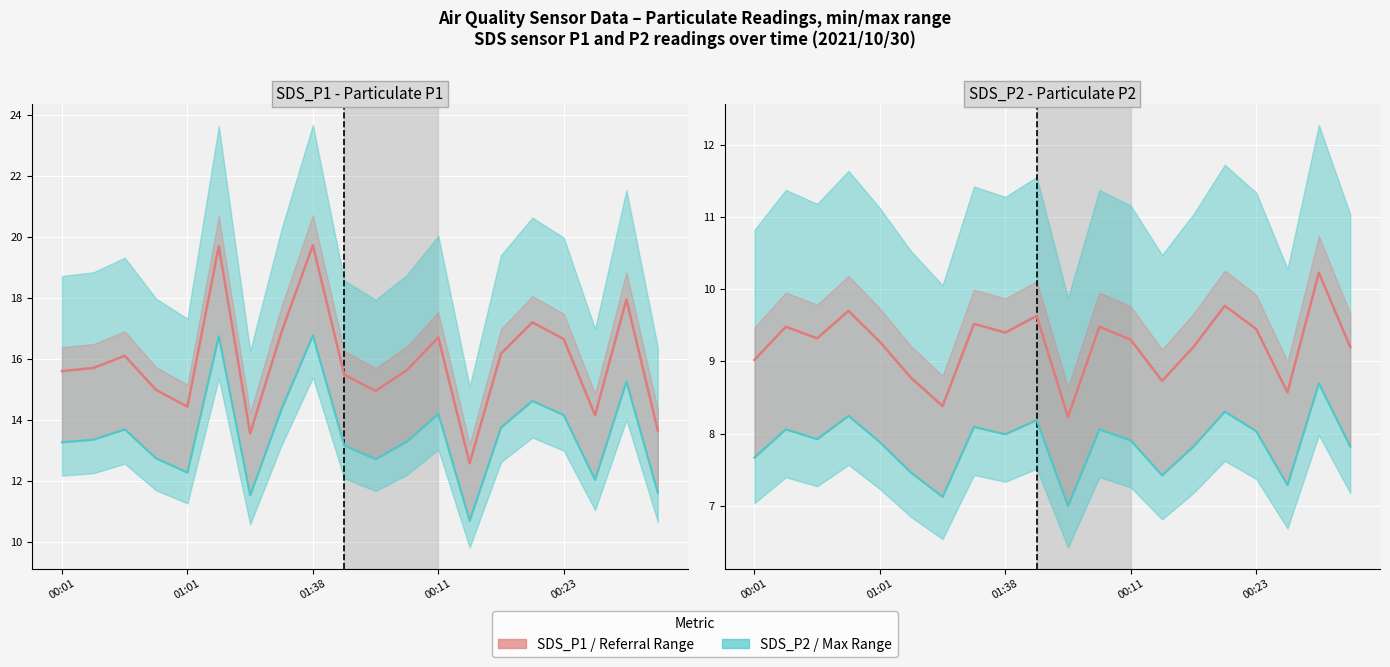

In Lower Bound (Teal Line), how many points are lower than both neighbors (excluding endpoints)?

6